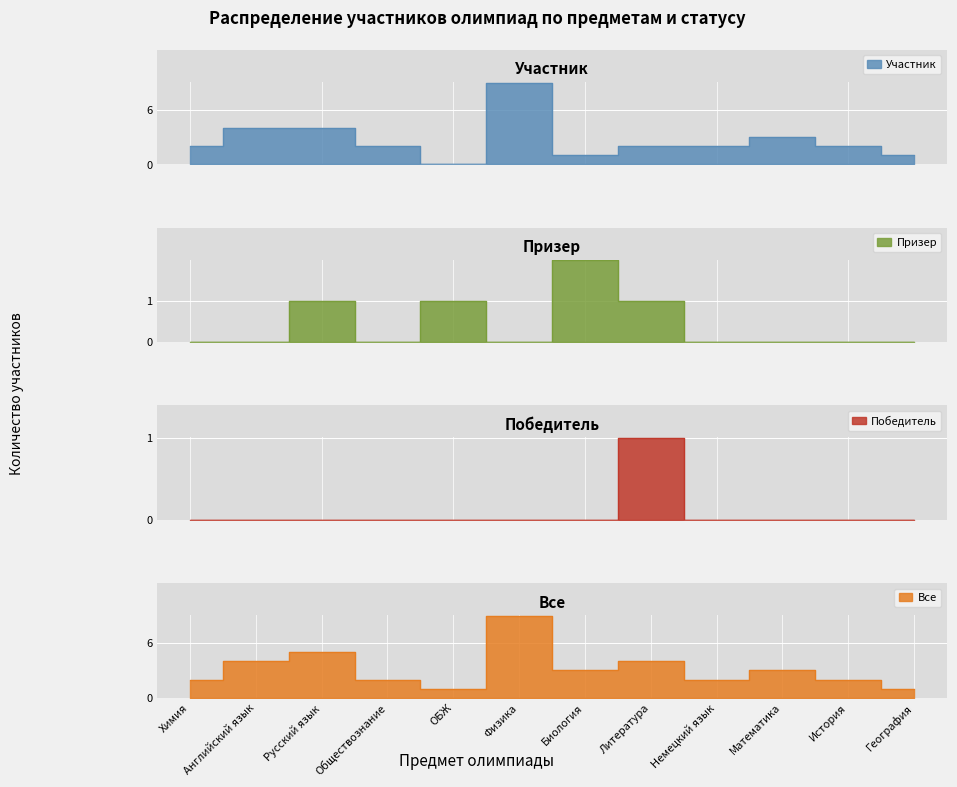

Where does the Участник series first go above 2?

Английский язык